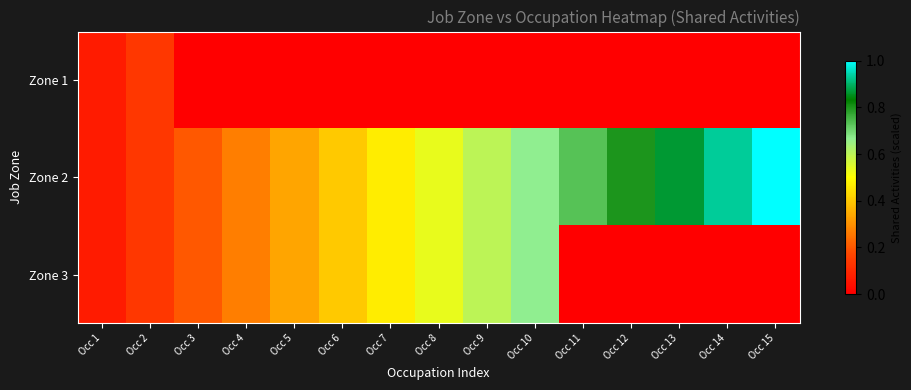

What is the difference between the highest and lowest values at Occ 11?

0.7